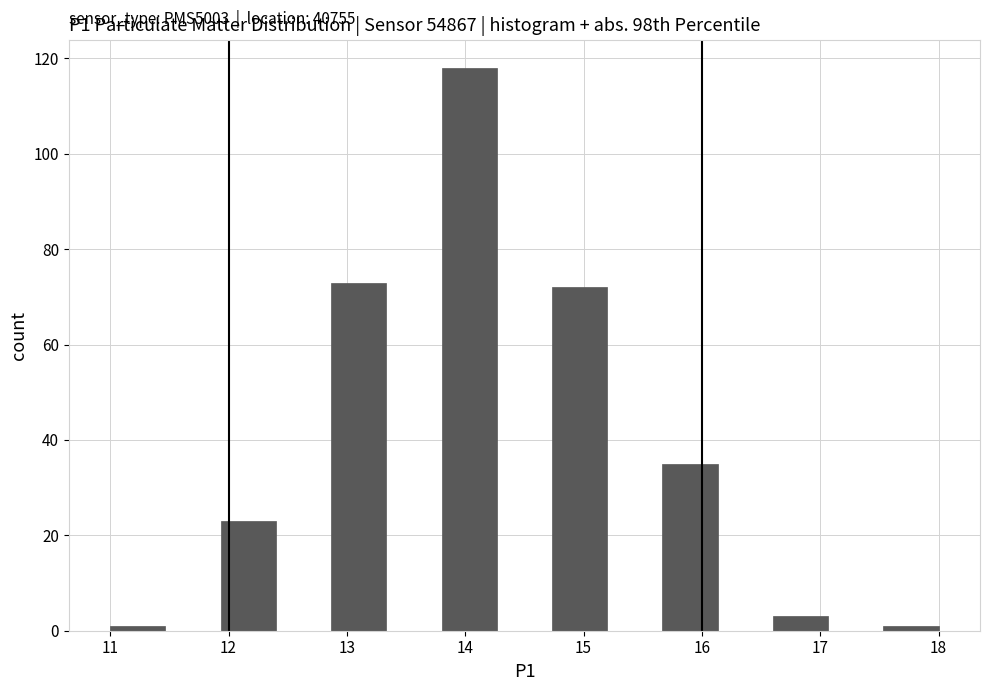

Which range on the x-axis has the tallest bar?

13.8 to 14.3